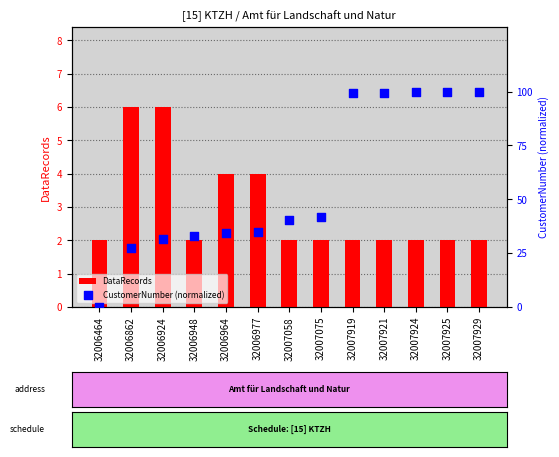

At which category is the sum across all series the highest?

32007929